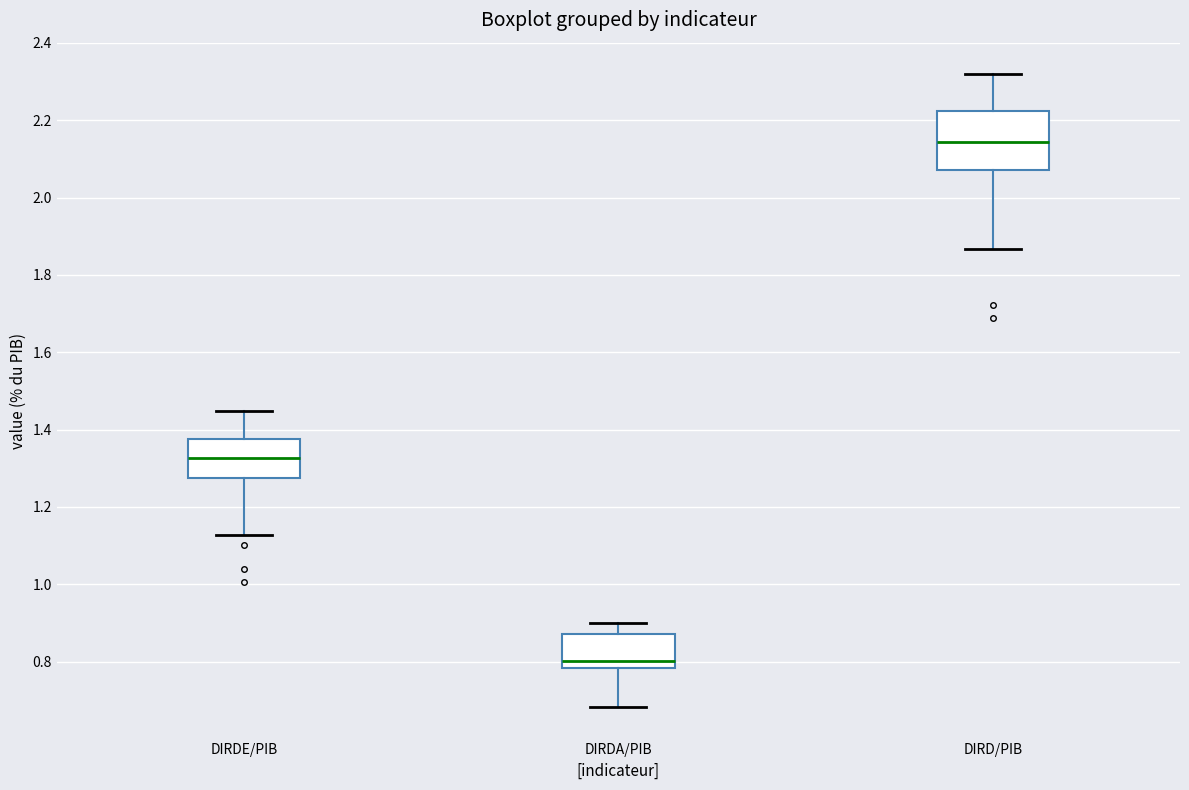

Reading left to right, read every box against the y-axis: the position of its median line, the range the box covers, and the ends of its whiskers. The values are not printed on the chart, so give them approximately, as read against the axis.

DIRDE/PIB: median 1.32, box 1.28 to 1.38, whiskers 1.12 to 1.44
DIRDA/PIB: median 0.80, box 0.78 to 0.88, whiskers 0.68 to 0.90
DIRD/PIB: median 2.14, box 2.08 to 2.22, whiskers 1.86 to 2.32